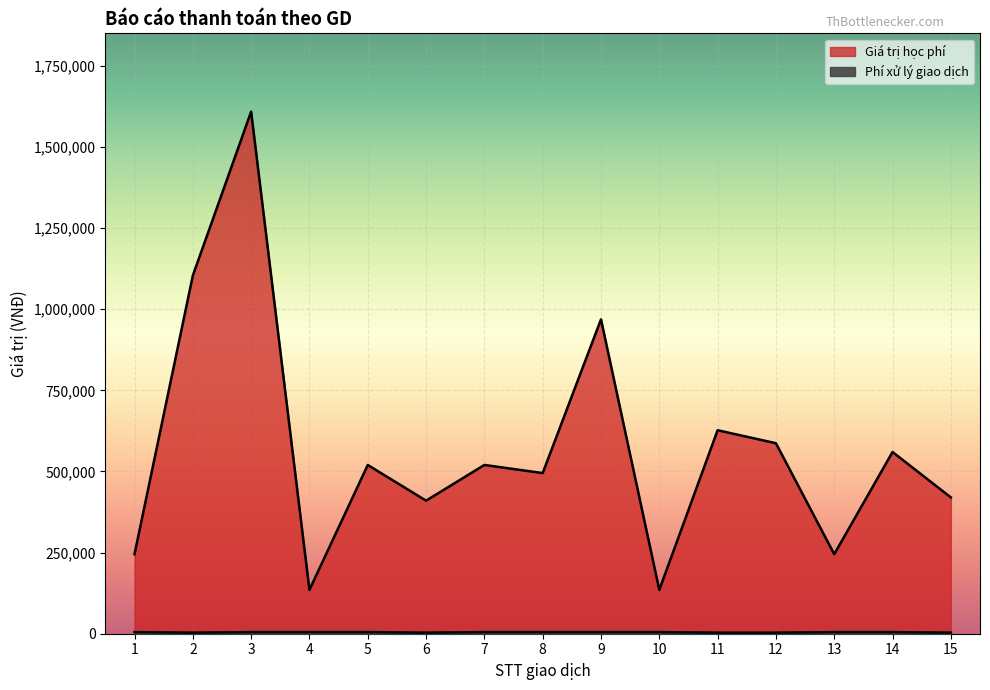

List the labels in order of Giá trị học phí value, smallest first.

4, 10, 1, 13, 6, 15, 8, 5, 7, 14, 12, 11, 9, 2, 3